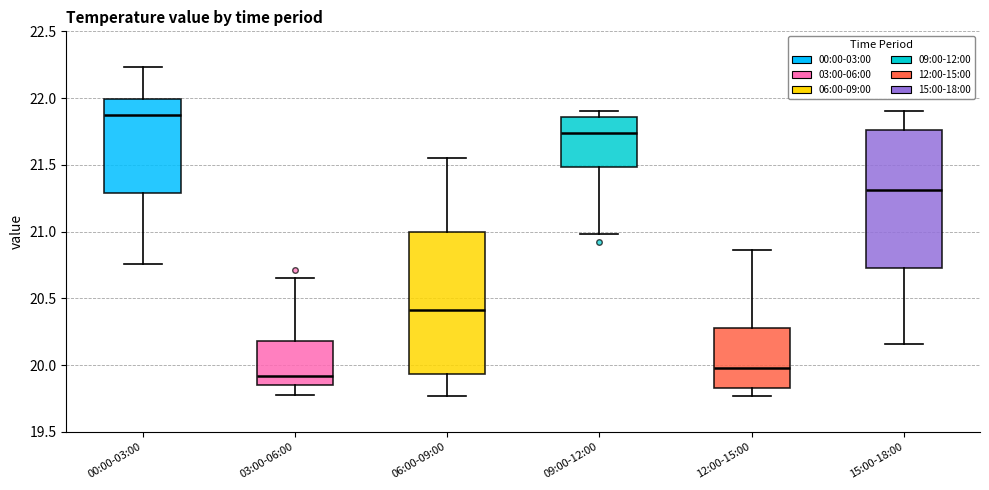

Reading left to right, read every box against the y-axis: the position of its median line, the range the box covers, and the ends of its whiskers. The values are not printed on the chart, so give them approximately, as read against the axis.

00:00-03:00: median 21.85, box 21.30 to 22.00, whiskers 20.75 to 22.25
03:00-06:00: median 19.90, box 19.85 to 20.20, whiskers 19.80 to 20.65
06:00-09:00: median 20.40, box 19.95 to 21.00, whiskers 19.75 to 21.55
09:00-12:00: median 21.75, box 21.50 to 21.85, whiskers 21.00 to 21.90
12:00-15:00: median 20.00, box 19.85 to 20.30, whiskers 19.75 to 20.85
15:00-18:00: median 21.30, box 20.75 to 21.75, whiskers 20.15 to 21.90